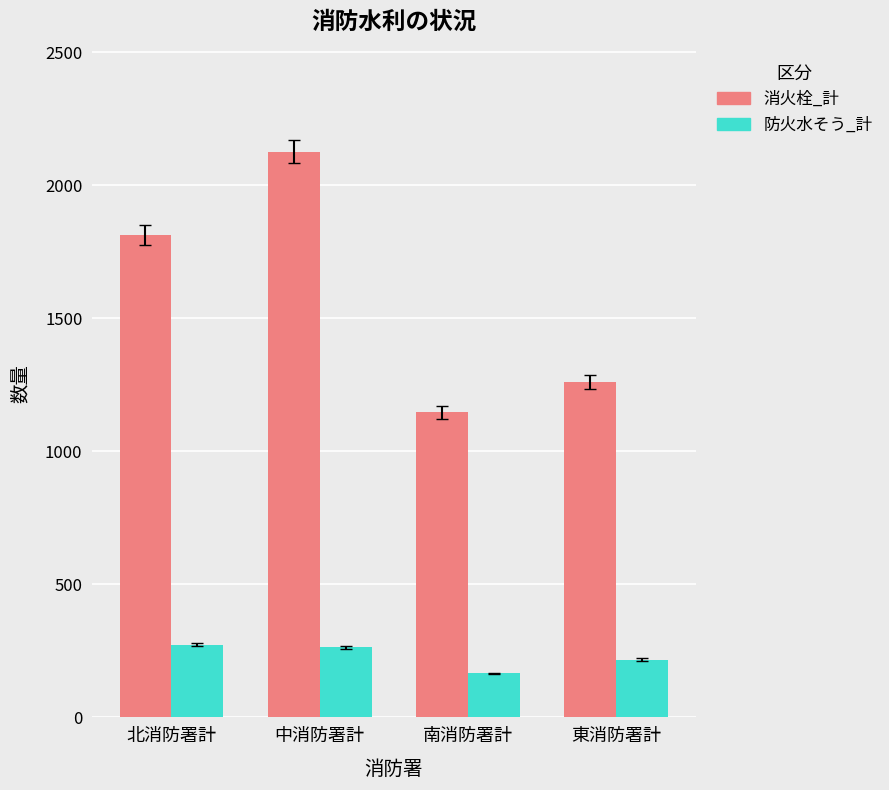

Where is 防火水そう_計 nearest to the value 219?

東消防署計